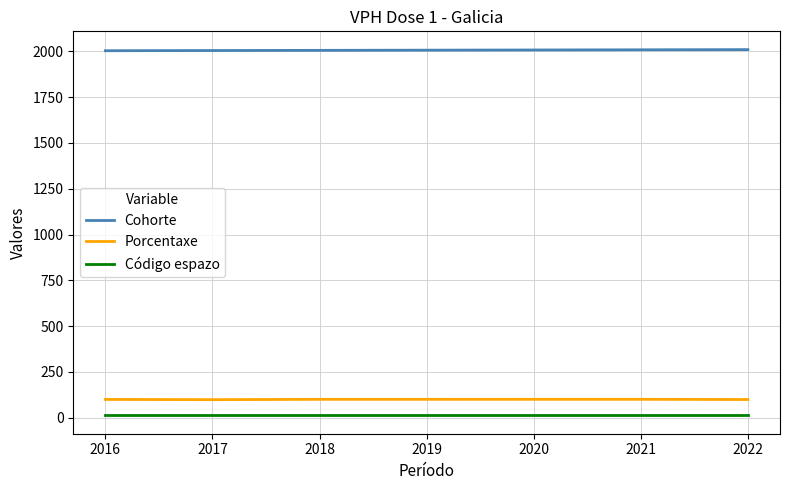

Reading left to right, what are all the values shown in this chart?

Cohorte: 2022=2010.0	2021=2009.0	2020=2008.0	2019=2007.0	2018=2006.0	2017=2005.0	2016=2004.0
Porcentaxe: 2022=98.8	2021=100.0	2020=100.0	2019=99.9	2018=99.9	2017=98.1	2016=99.4
Código espazo: 2022=12.0	2021=12.0	2020=12.0	2019=12.0	2018=12.0	2017=12.0	2016=12.0